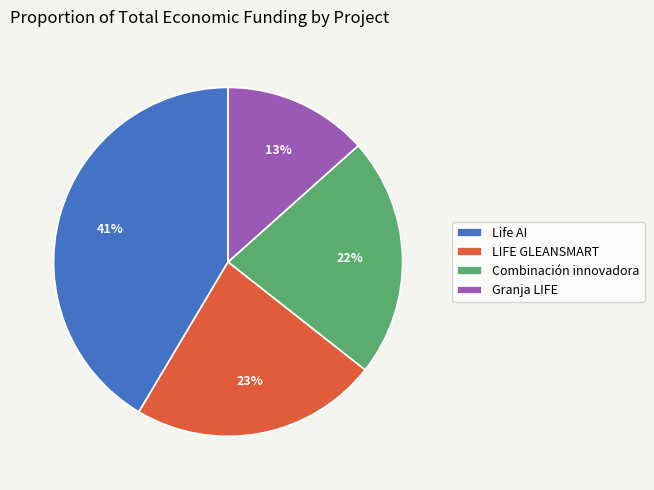

What is the largest slice in the pie chart?

Life AI